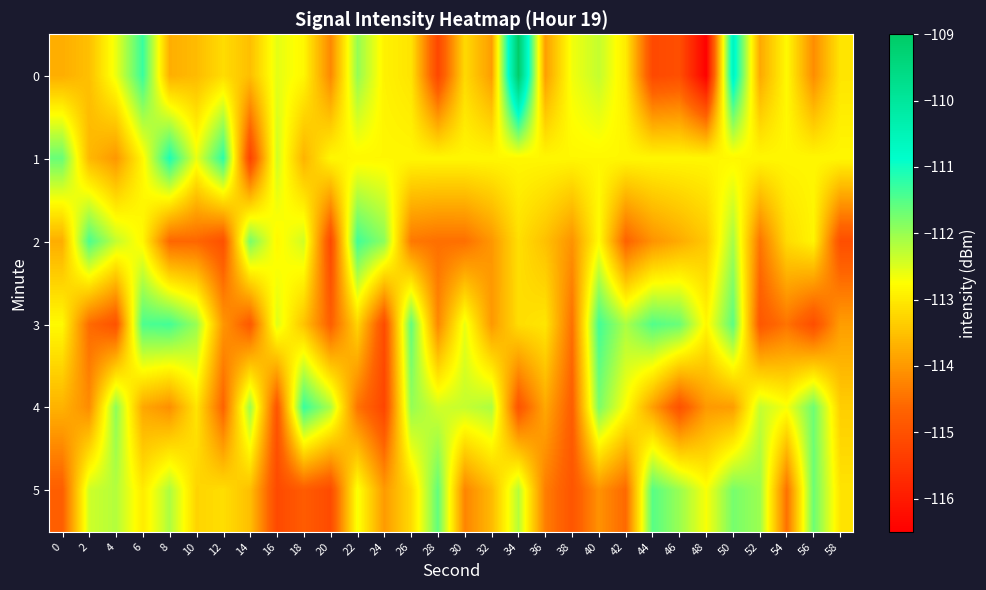

What is the total value across all series at 22?

-676.5